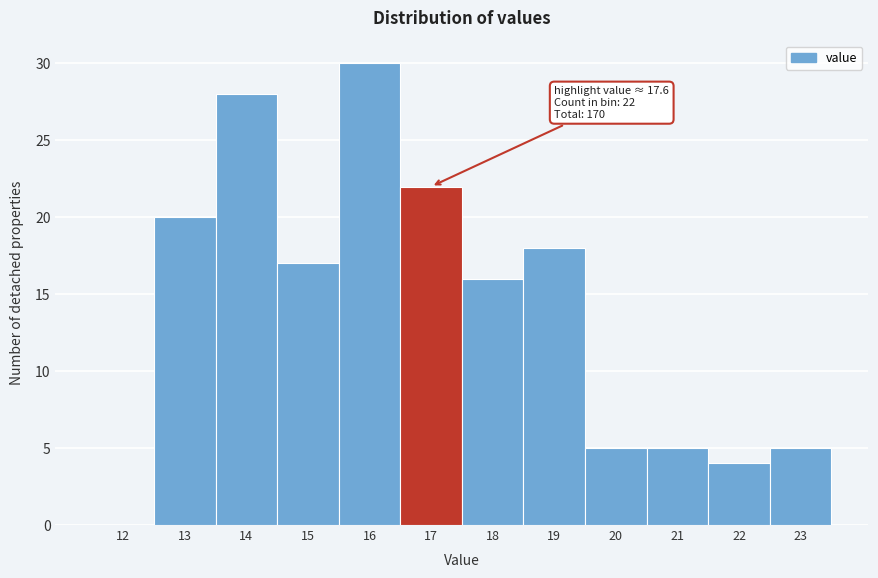

Reading left to right, what are all the values shown in this chart?

12=0	13=20	14=28	15=17	16=30	17=22	18=16	19=18	20=5	21=5	22=4	23=5